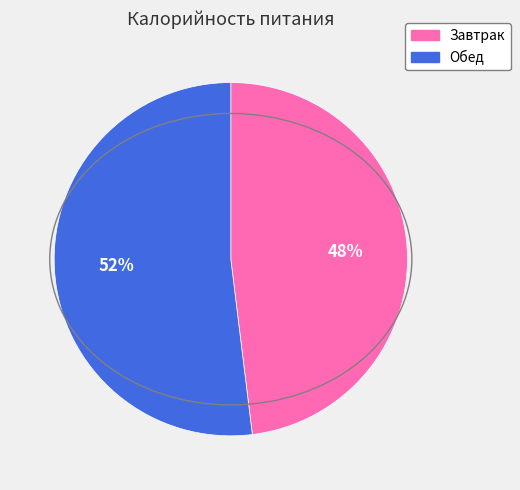

Approximately how many times larger is the value at Обед compared to Завтрак?

1.1